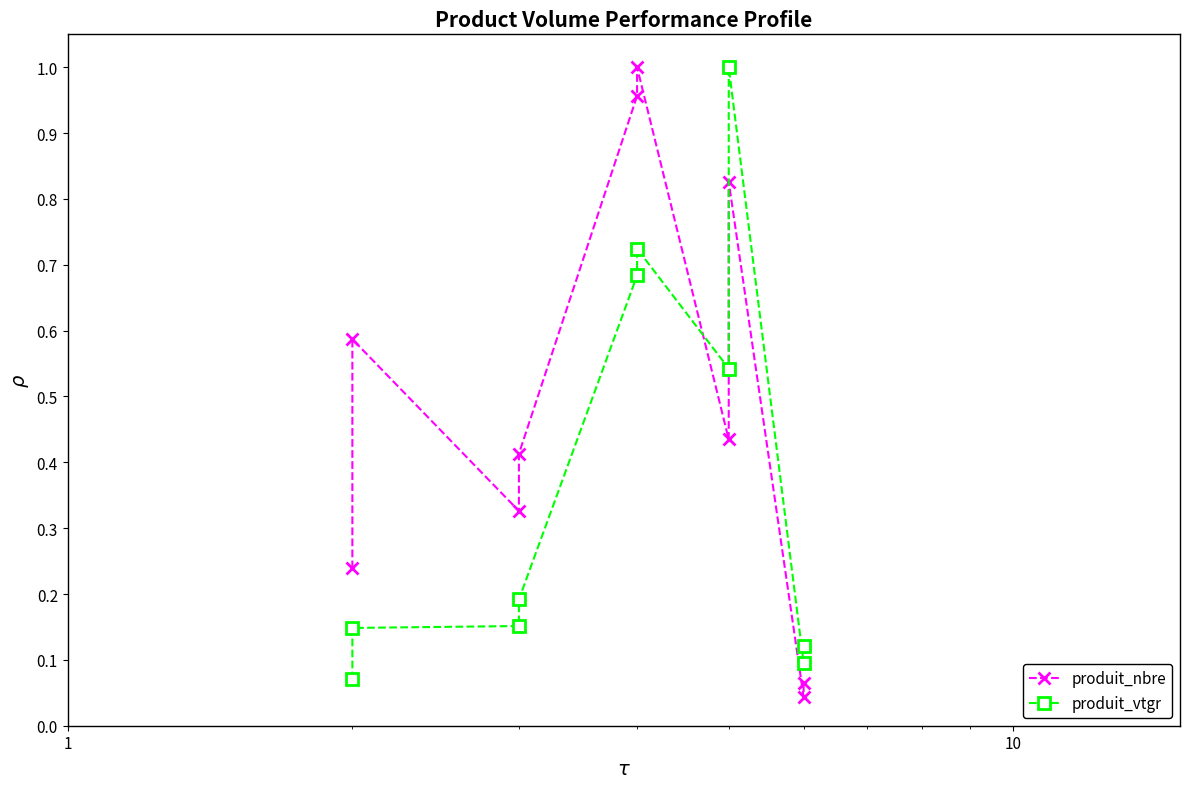

How many distinct data groups are displayed?

2